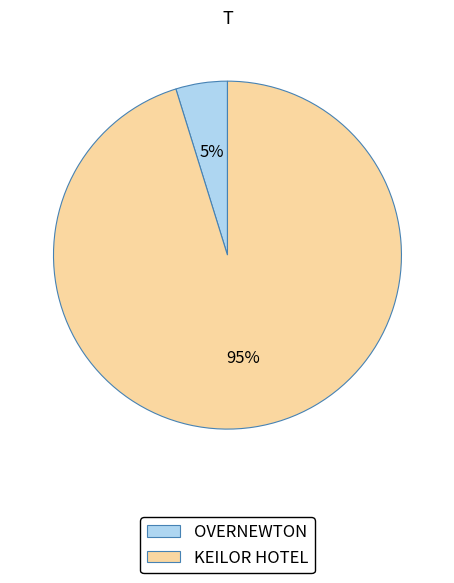

Which category has the biggest portion of the pie?

KEILOR HOTEL